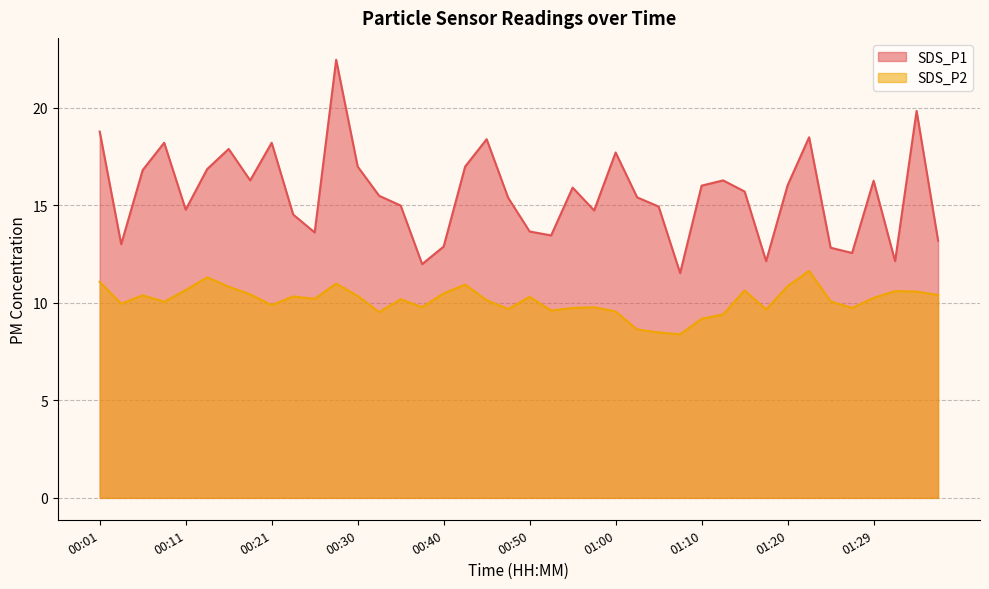

Reading left to right, what are all the values shown in this chart?

SDS_P1: 00:01=18.8	00:04=13.0	00:06=16.8	00:09=18.2	00:11=14.8	00:13=16.9	00:16=17.9	00:18=16.3	00:21=18.2	00:23=14.5	00:26=13.6	00:28=22.4	00:30=17.0	00:33=15.5	00:35=15.0	00:38=12.0	00:40=12.9	00:43=17.0	00:45=18.4	00:47=15.4	00:50=13.7	00:52=13.4	00:55=15.9	00:57=14.7	01:00=17.7	01:02=15.4	01:05=14.9	01:07=11.5	01:10=16.0	01:12=16.3	01:15=15.7	01:17=12.1	01:20=16.0	01:22=18.5	01:25=12.8	01:27=12.6	01:29=16.2	01:32=12.1	01:34=19.8	01:37=13.2
SDS_P2: 00:01=11.1	00:04=9.9	00:06=10.4	00:09=10.1	00:11=10.7	00:13=11.3	00:16=10.8	00:18=10.4	00:21=9.9	00:23=10.3	00:26=10.2	00:28=11.0	00:30=10.3	00:33=9.5	00:35=10.2	00:38=9.8	00:40=10.5	00:43=10.9	00:45=10.1	00:47=9.7	00:50=10.3	00:52=9.6	00:55=9.7	00:57=9.8	01:00=9.6	01:02=8.6	01:05=8.5	01:07=8.4	01:10=9.2	01:12=9.4	01:15=10.6	01:17=9.7	01:20=10.8	01:22=11.6	01:25=10.1	01:27=9.7	01:29=10.2	01:32=10.6	01:34=10.6	01:37=10.4